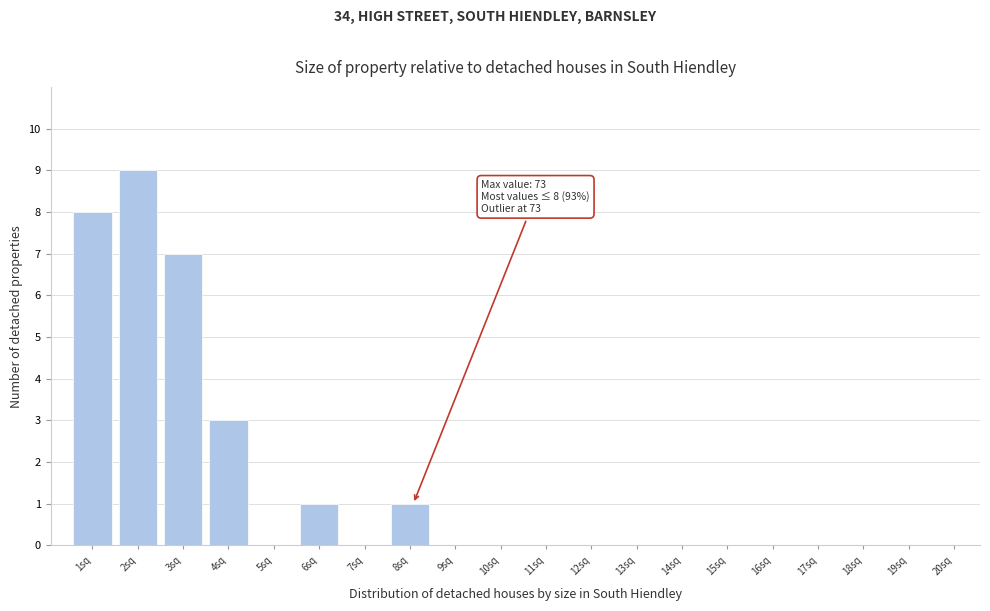

Reading left to right, transcribe all the data shown in this chart.

1sq=8	2sq=9	3sq=7	4sq=3	5sq=0	6sq=1	7sq=0	8sq=1	9sq=0	10sq=0	11sq=0	12sq=0	13sq=0	14sq=0	15sq=0	16sq=0	17sq=0	18sq=0	19sq=0	20sq=0